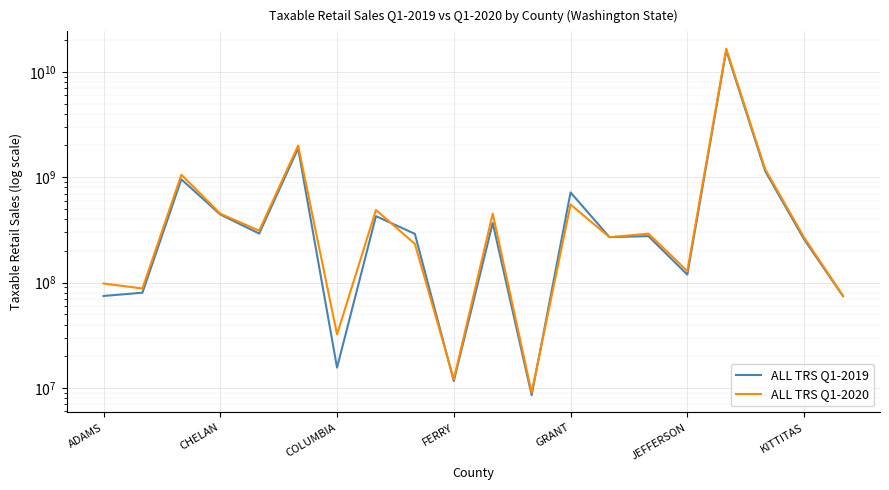

What is the difference between the second highest and second lowest values in the ALL TRS Q1-2020 series?

1983630990